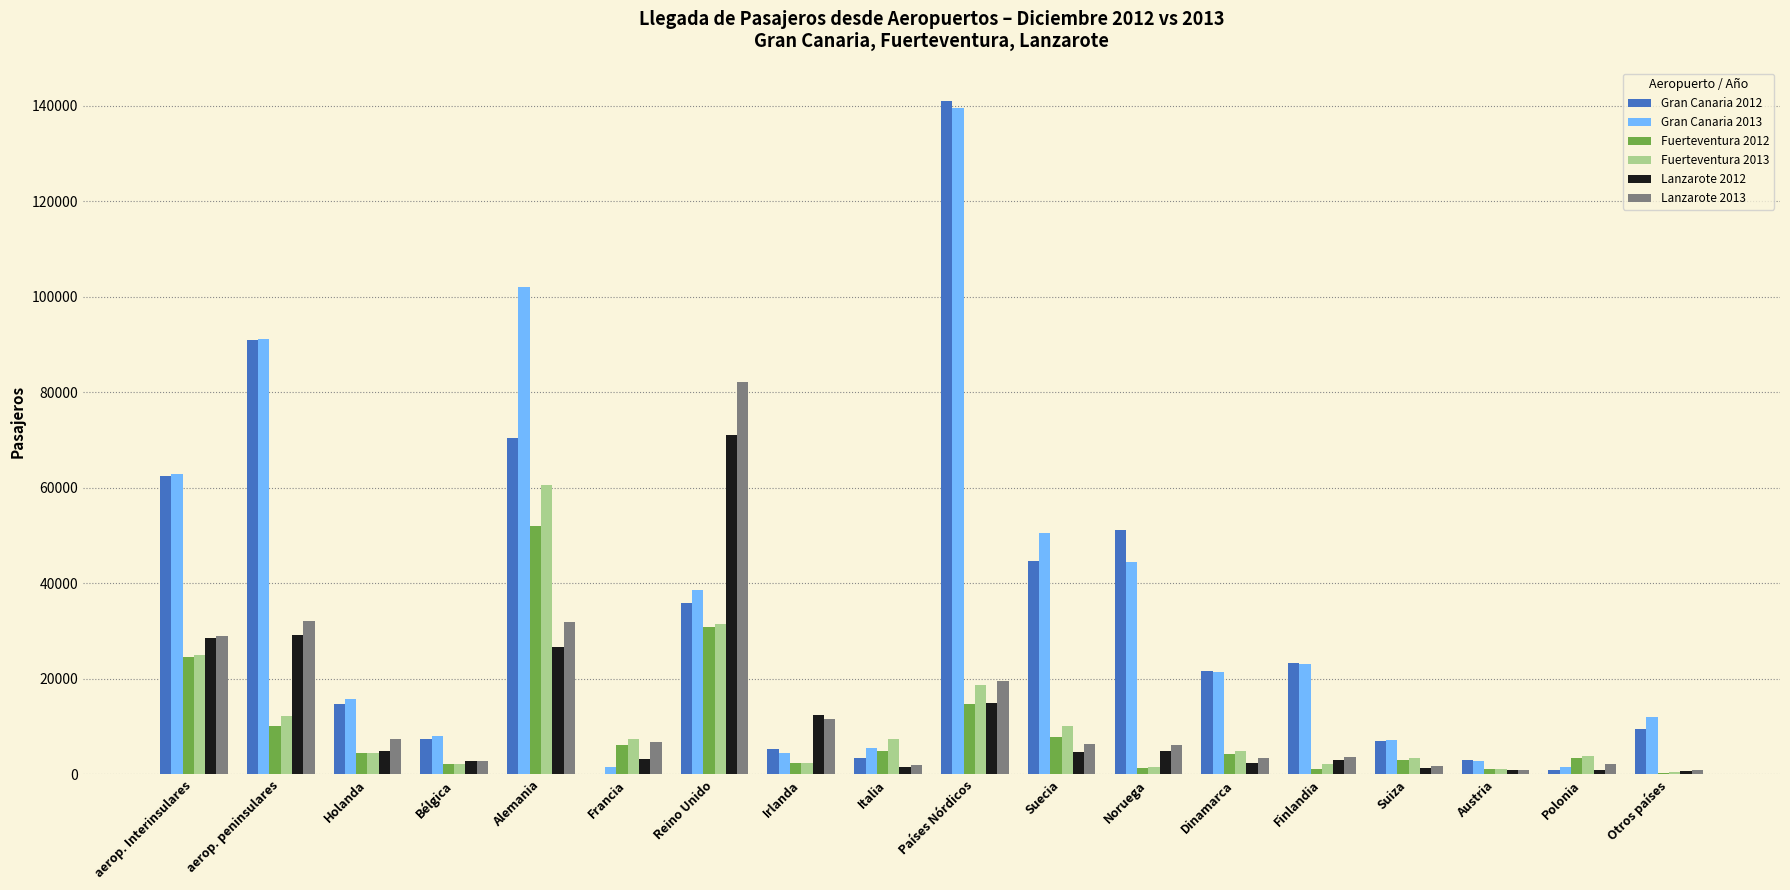

Which series has the largest range (max minus min)?

Gran Canaria 2012